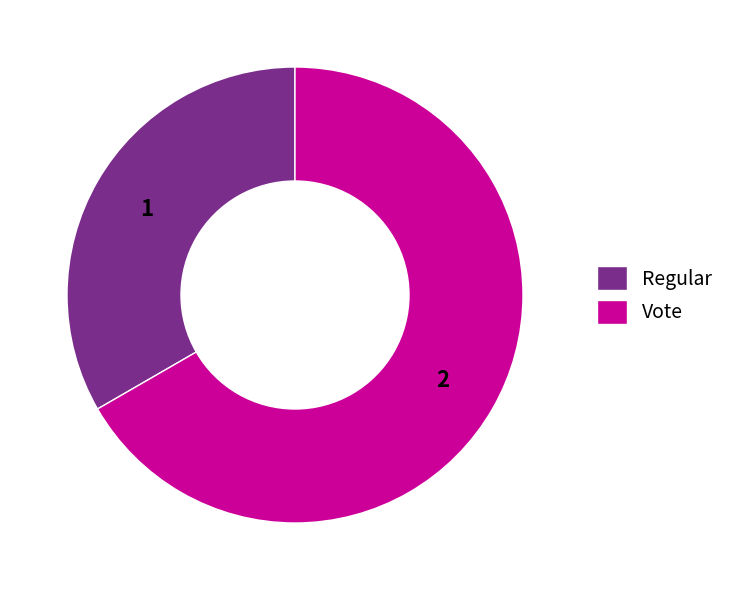

How many slices are in this pie chart?

2